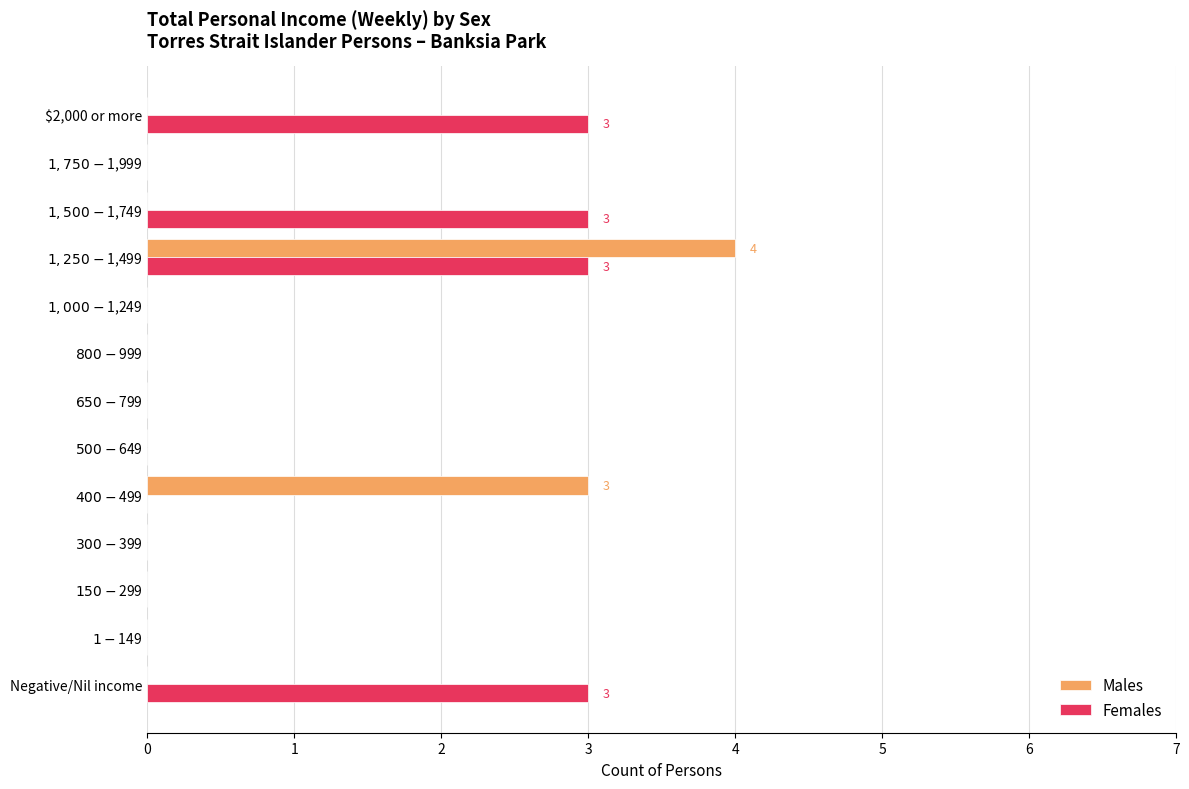

What is the sum of all Females values?

12